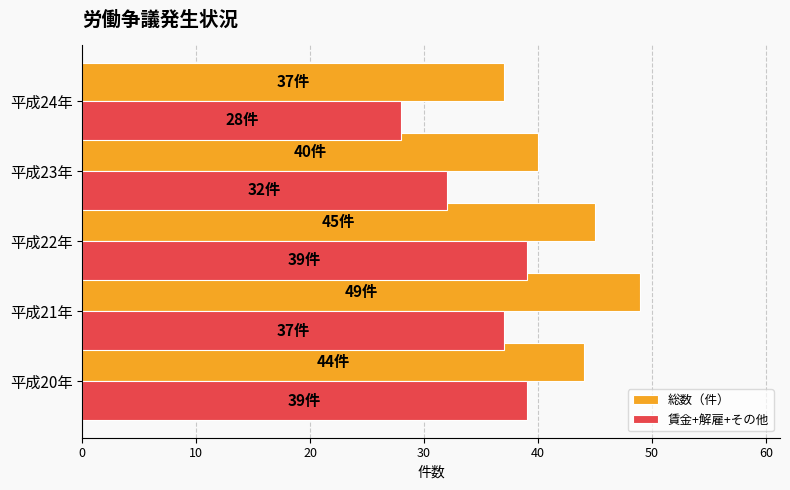

At how many categories does at least one series exceed 33?

5